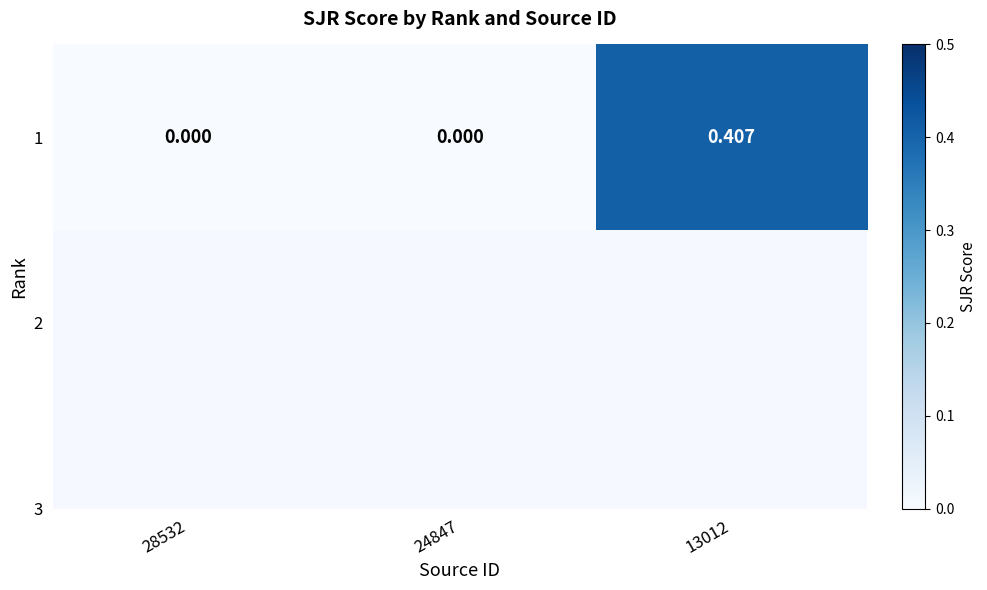

What is the difference between the maximum and minimum values?

0.4